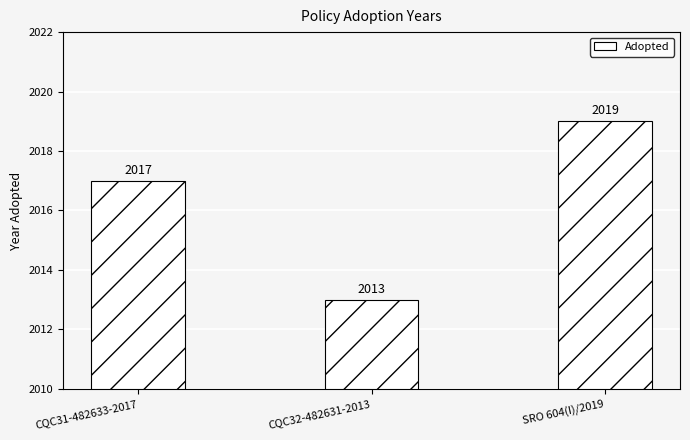

Count the values in the range 2013 to 2019.

3